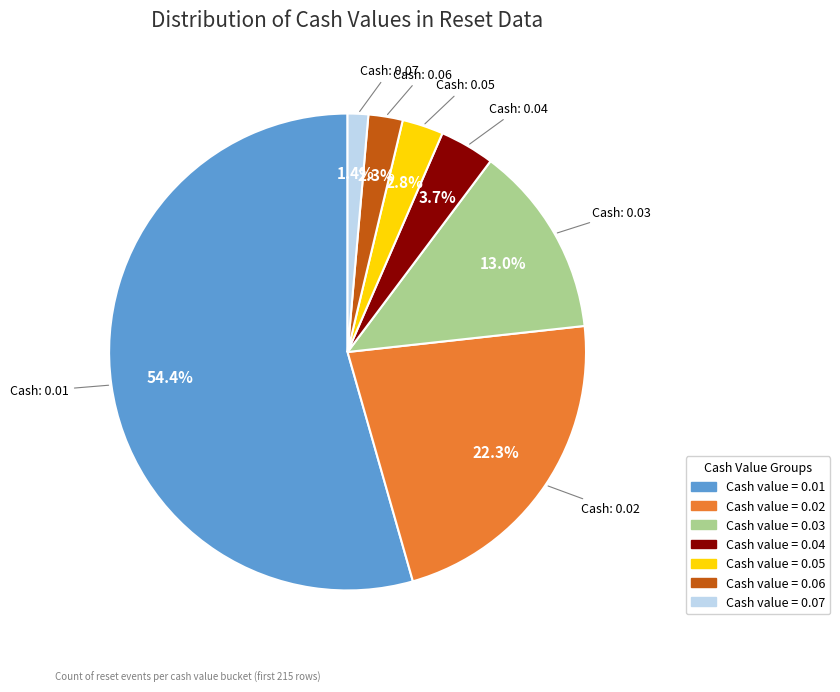

Does any single category account for the majority?

Yes